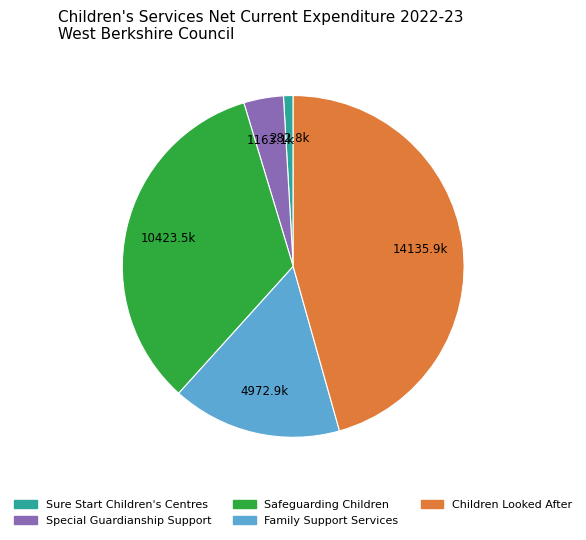

Is Special Guardianship Support the majority of the pie?

No